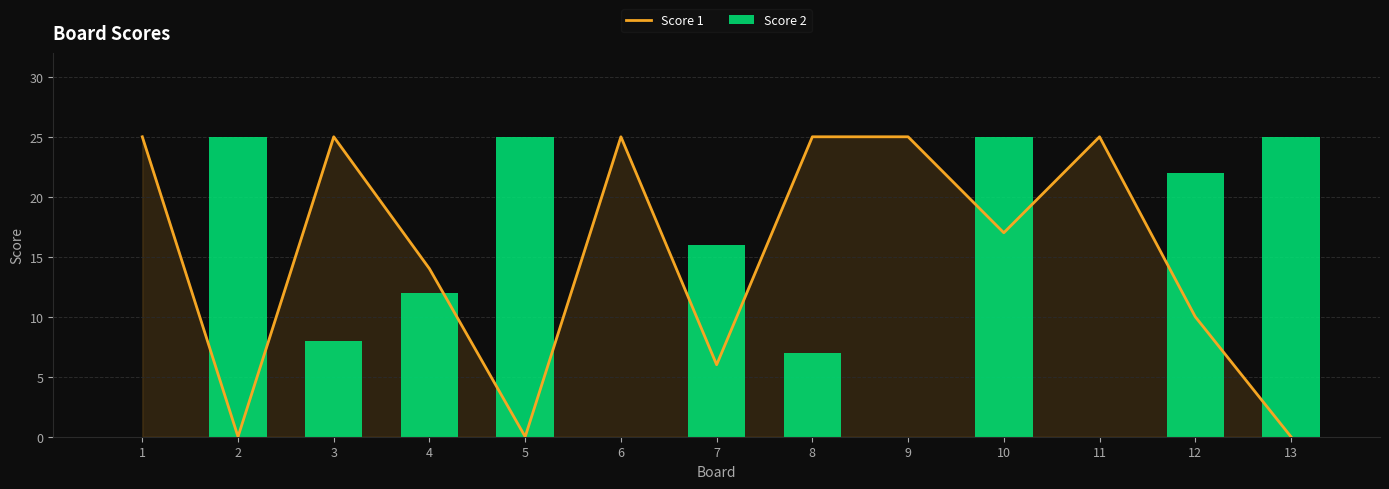

At which category does the chart reach its minimum across all series?

2